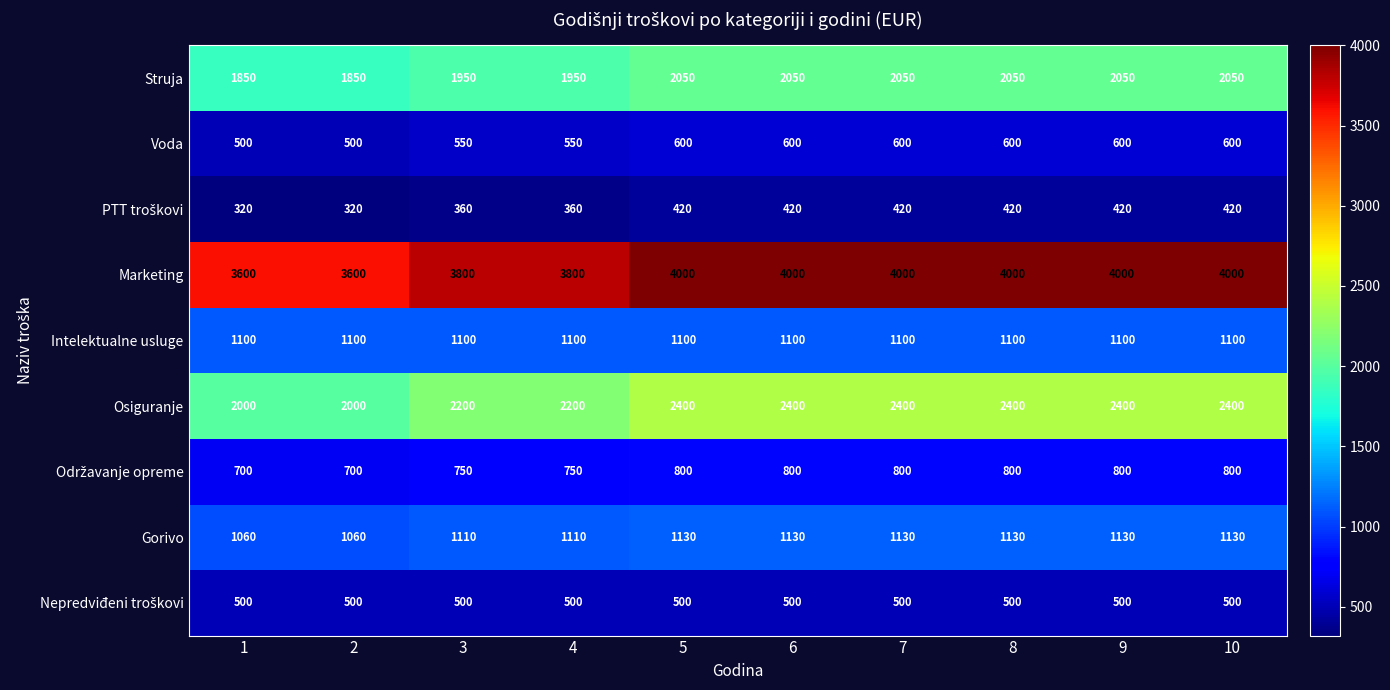

What is the spread (max minus min) of values at 3?

3440